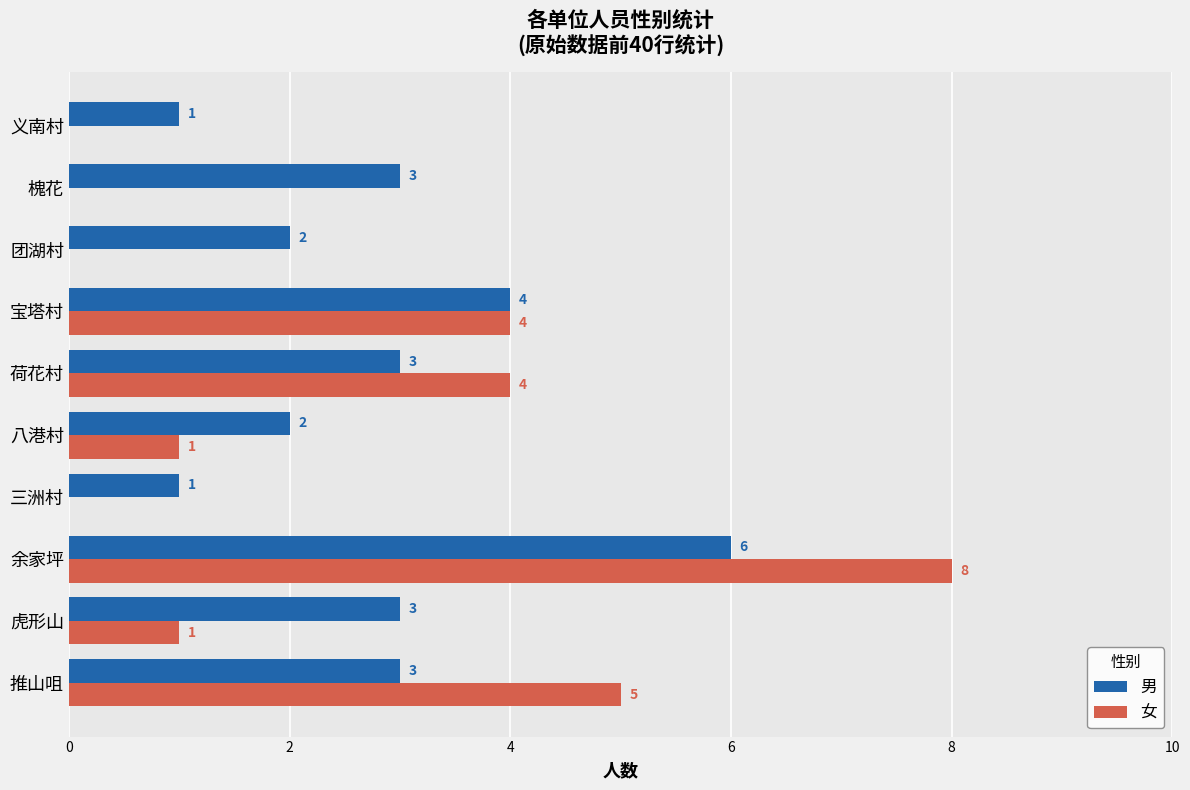

Count the number of data series in this chart.

2